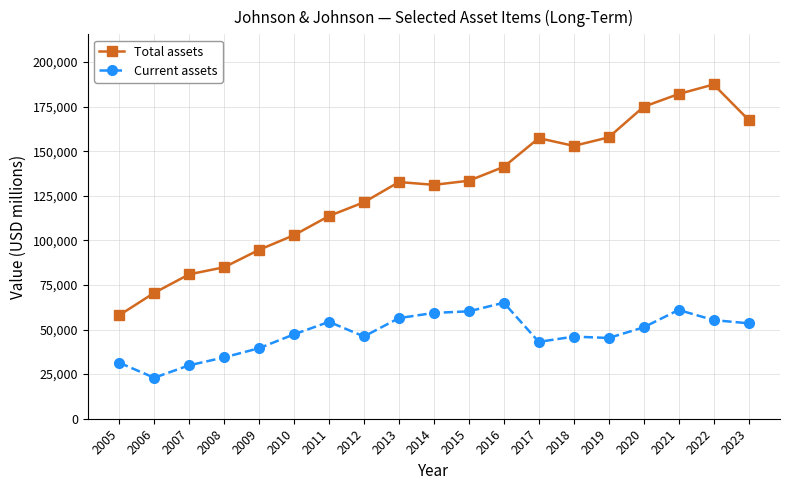

The value of Total assets at 2021 is 257067. True or false?

False